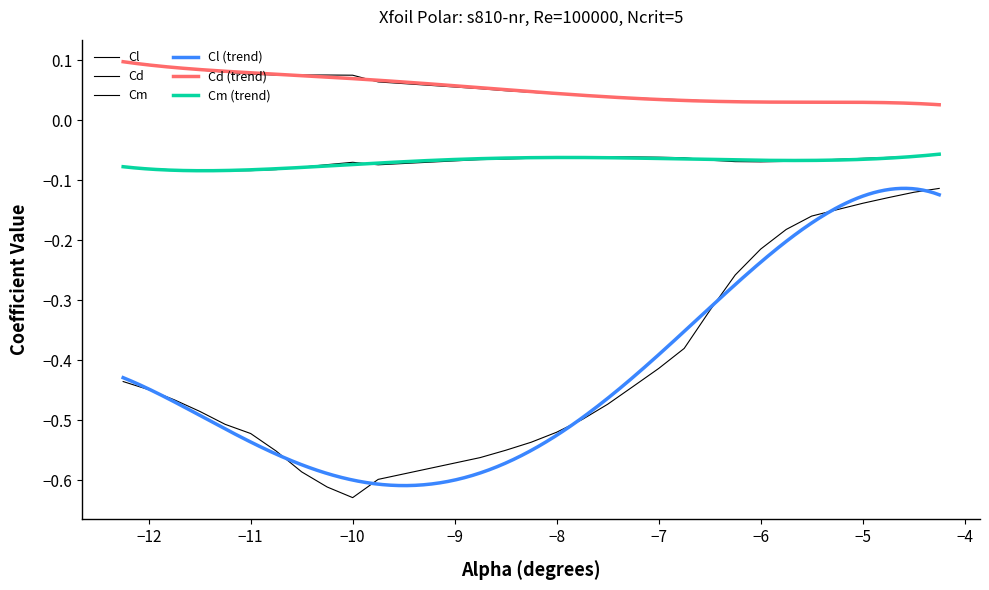

List the series in order of their overall mean, highest first.

Cd, Cm, Cl